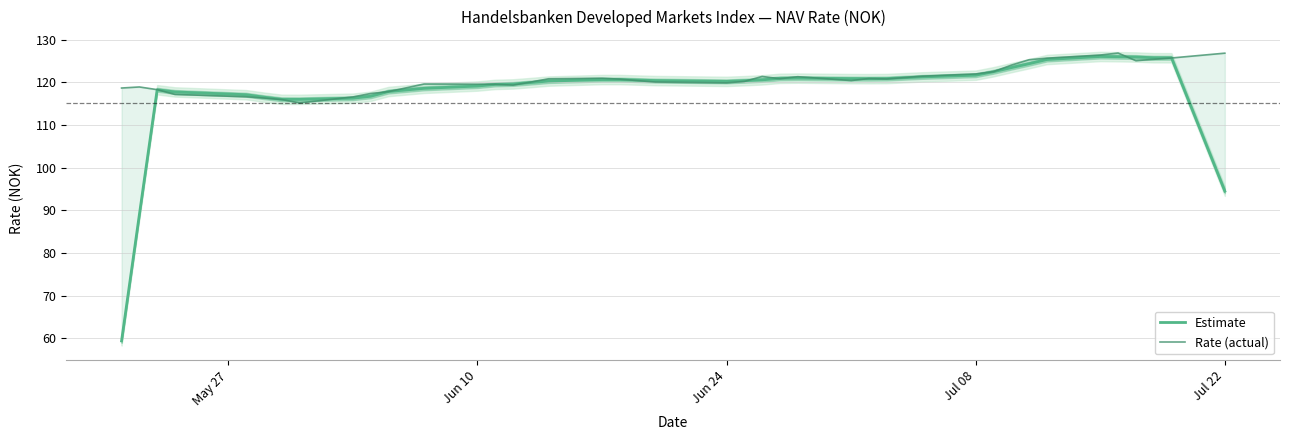

True or false: Rate (actual) has more than 0 interior local peaks.

True